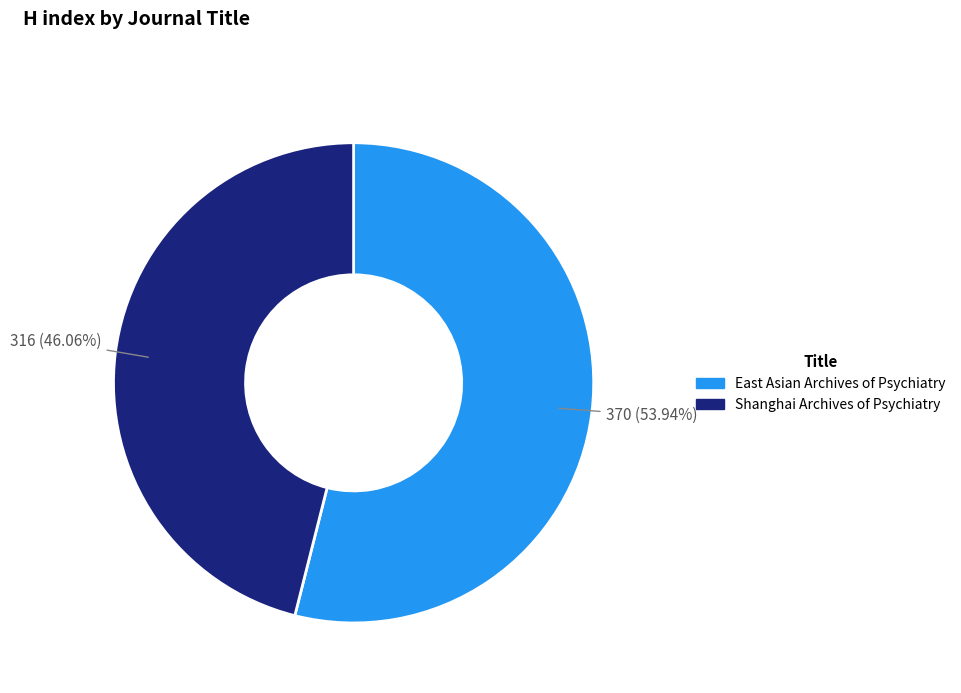

Is the sum of Shanghai Archives of Psychiatry and East Asian Archives of Psychiatry greater than half?

Yes